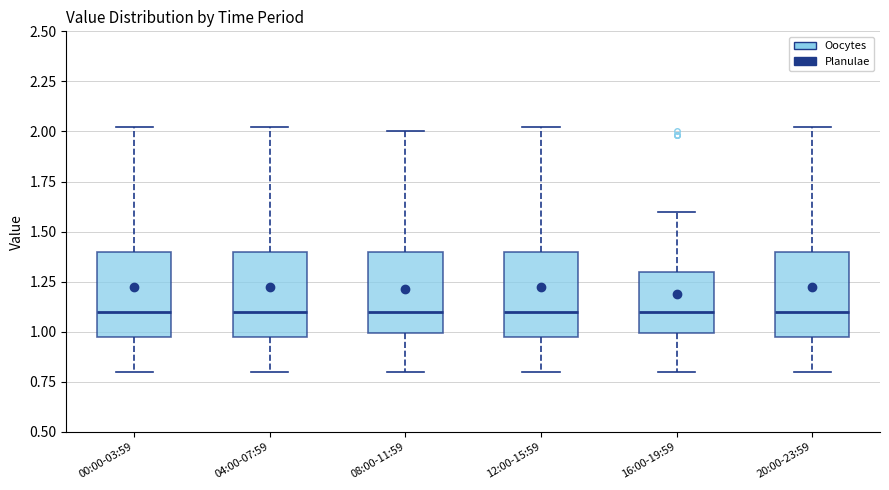

Reading left to right, transcribe this box plot: for each box, give where its median line is, the range the box spans, and where its two whiskers end, as read against the y-axis. The values are not printed on the chart, so give them approximately, as read against the axis.

00:00-03:59: median 1.10, box 0.95 to 1.40, whiskers 0.80 to 2.00
04:00-07:59: median 1.10, box 0.95 to 1.40, whiskers 0.80 to 2.00
08:00-11:59: median 1.10, box 1.00 to 1.40, whiskers 0.80 to 2.00
12:00-15:59: median 1.10, box 0.95 to 1.40, whiskers 0.80 to 2.00
16:00-19:59: median 1.10, box 1.00 to 1.30, whiskers 0.80 to 1.60
20:00-23:59: median 1.10, box 0.95 to 1.40, whiskers 0.80 to 2.00